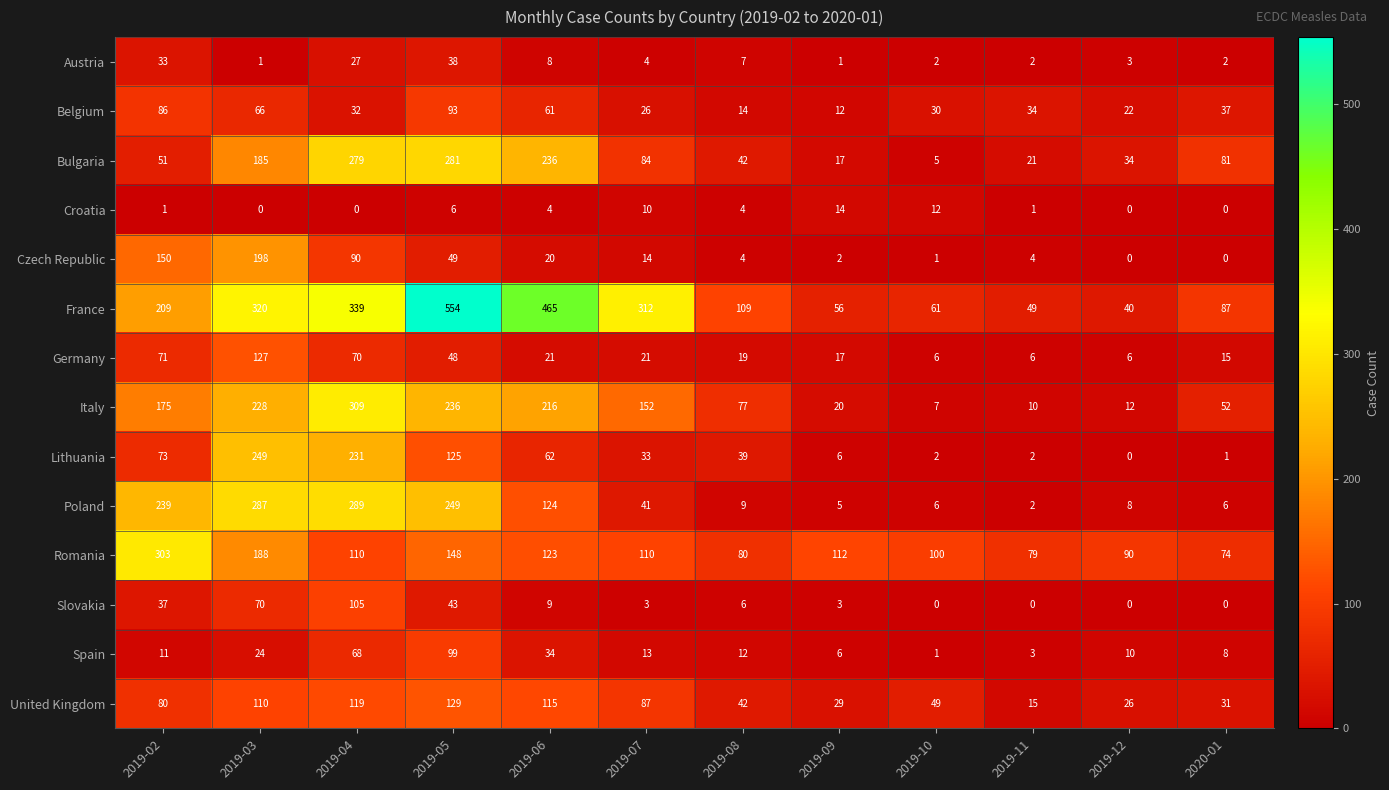

What is the greatest value displayed?

554